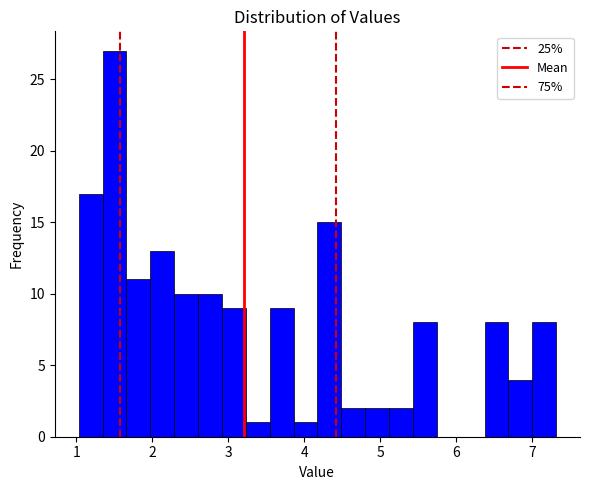

Around what value on the x-axis is the tallest bar? Give the approximate position of its centre, as read against the axis.

1.5